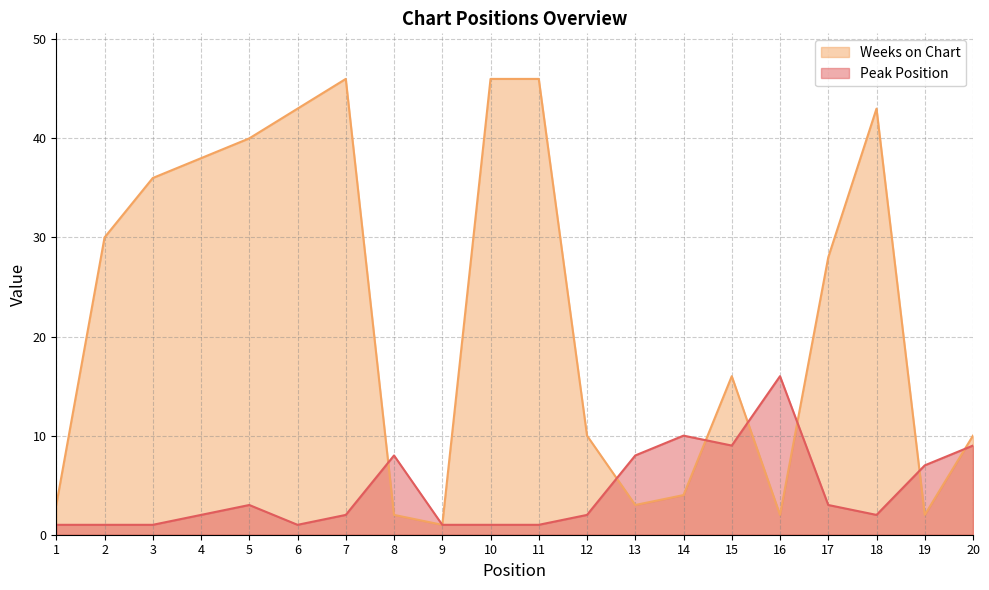

What is the difference between the highest and lowest values at 12?

8